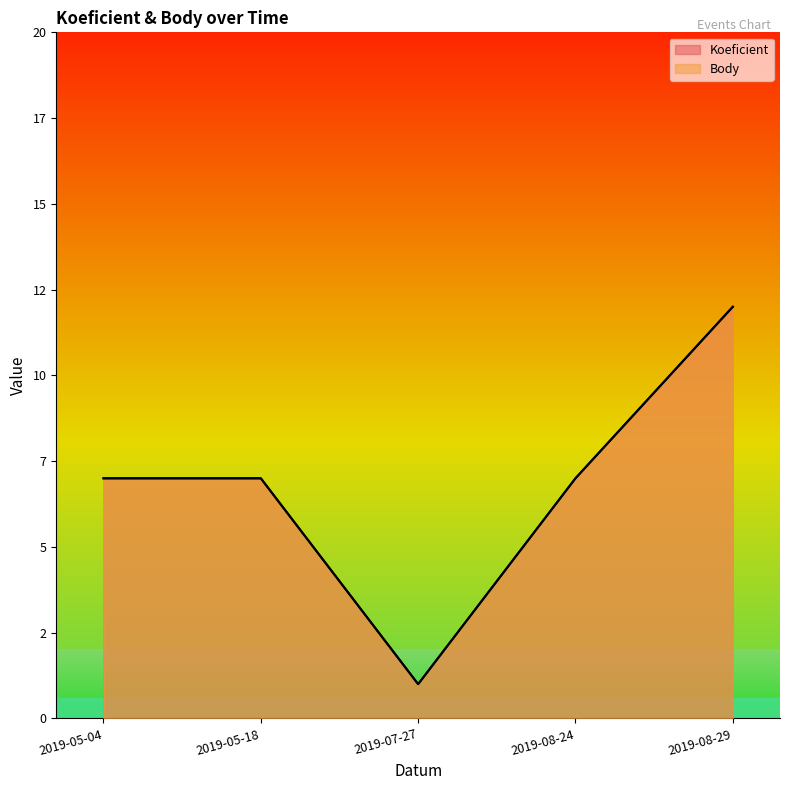

Which has a higher value, 2019-05-18 or 2019-08-24?

2019-05-18